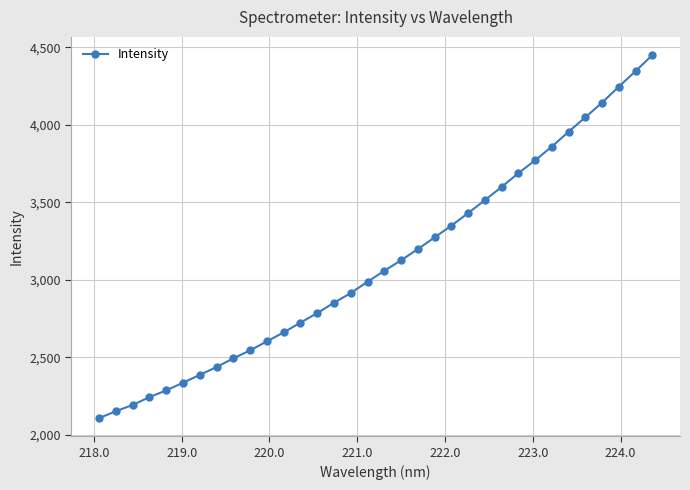

What is the sum of all values?

105774.2